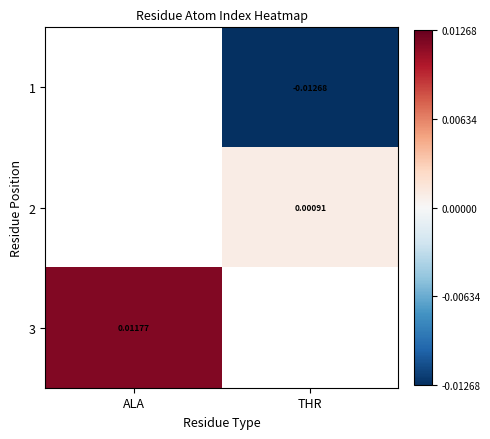

Is the value of 1 at THR greater than the value of 3 at ALA?

No